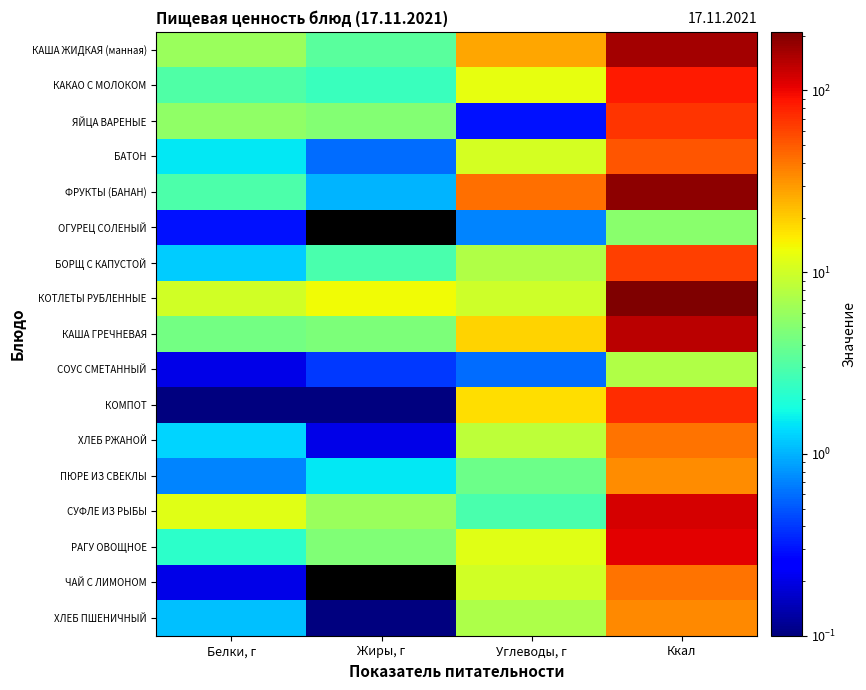

Which series changed the most between Жиры, г and Углеводы, г?

ФРУКТЫ (БАНАН)